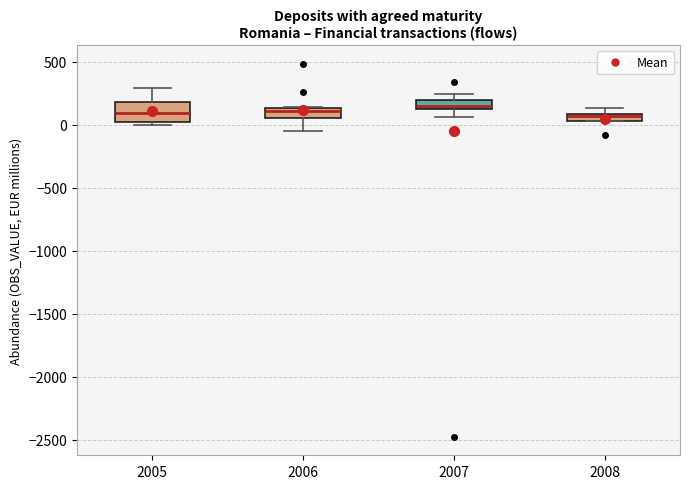

Which box is the tallest, from its lower edge to its upper edge?

2005